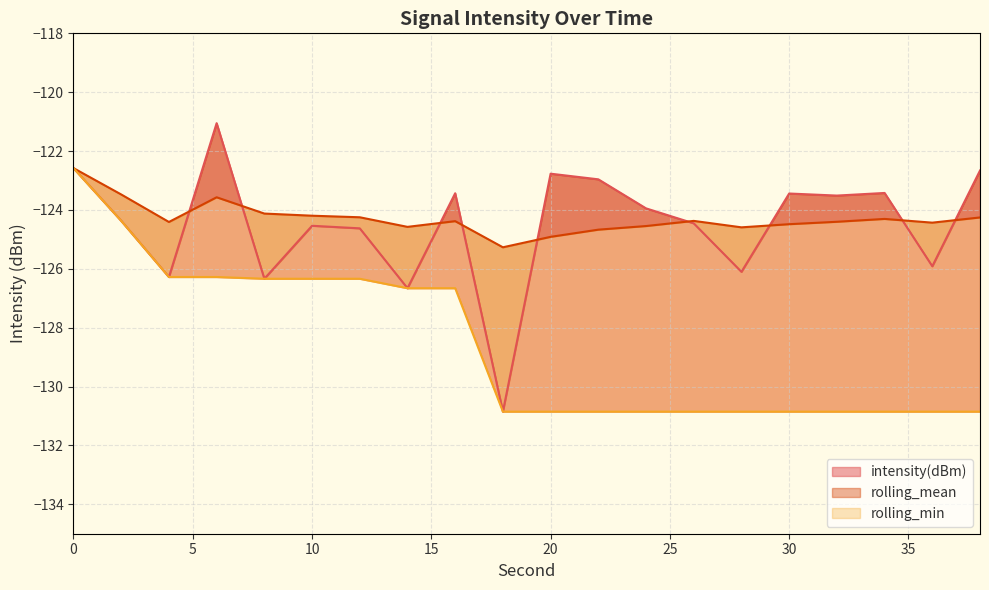

Is the value of intensity(dBm) at 30 greater than the value of rolling_min at 6?

Yes